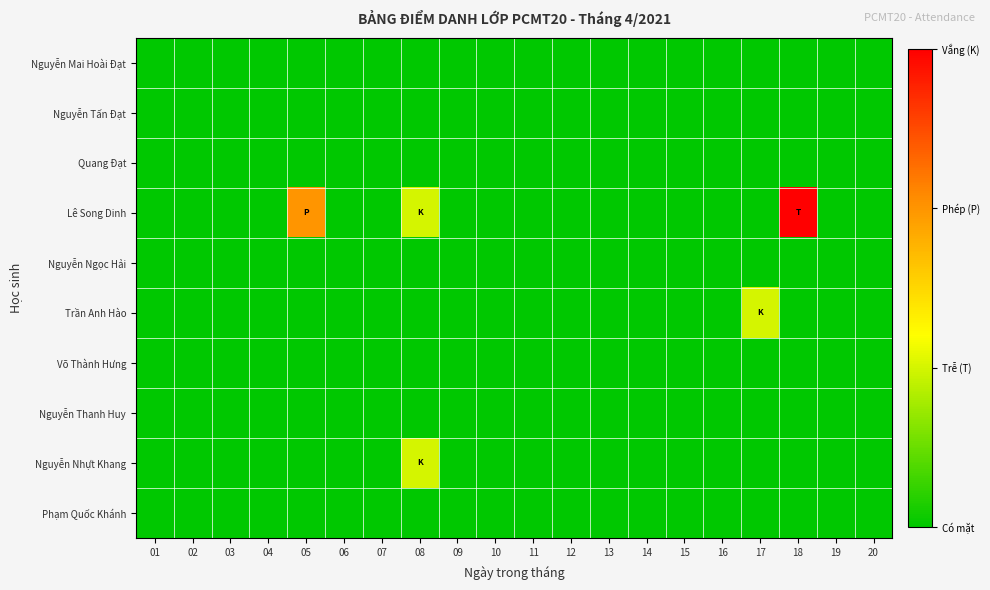

What is the greatest value displayed?

3